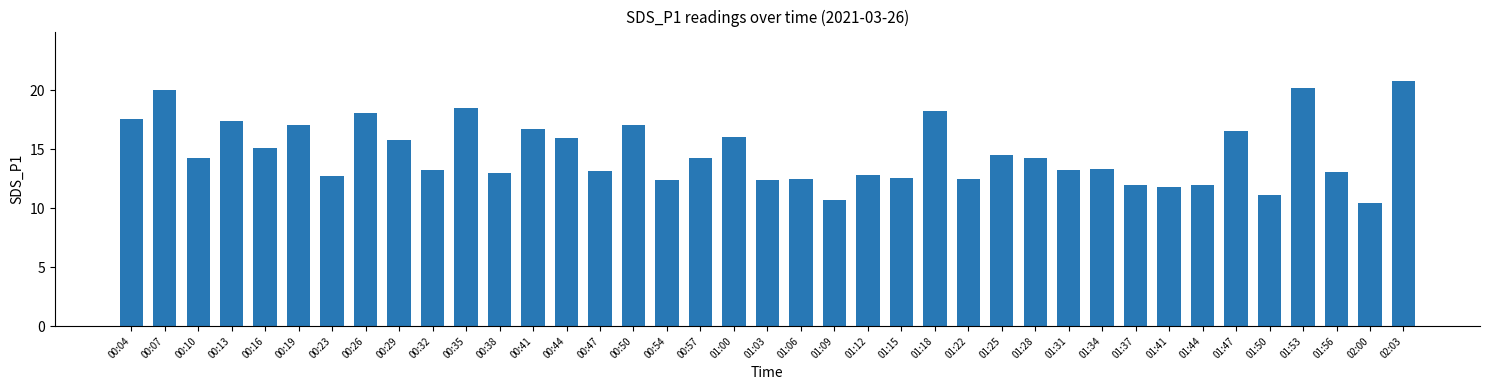

What position from the left is 00:19?

6